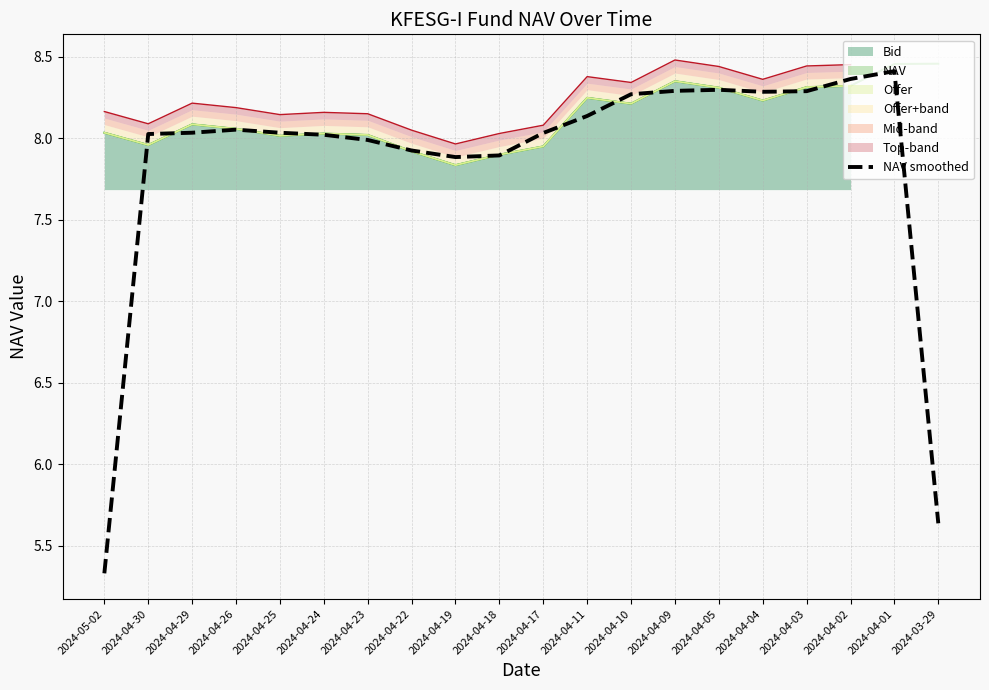

True or false: there are more than 0 points higher than both neighbors.

True